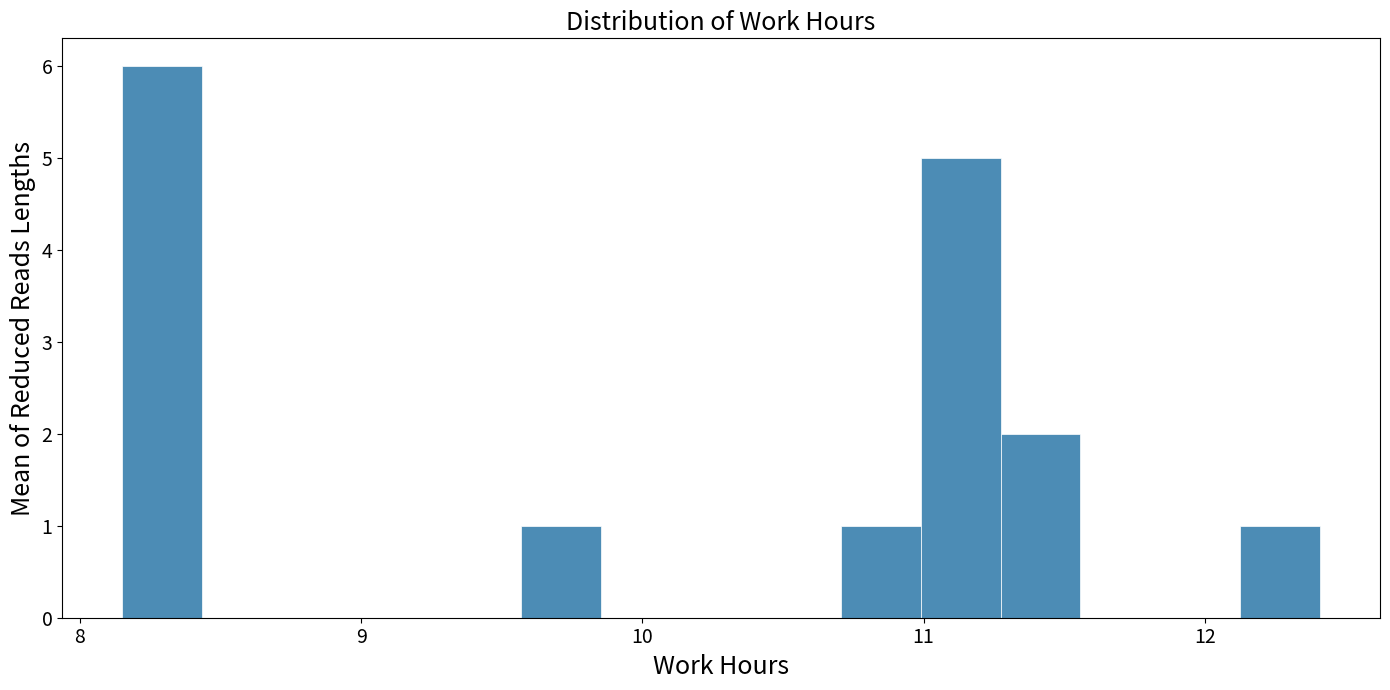

Read against the x-axis, roughly where is the centre of the tallest bar?

8.3